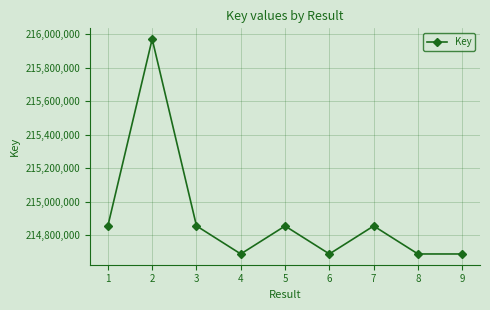

What is the ratio of the value at 7 to the value at 3?

1.0